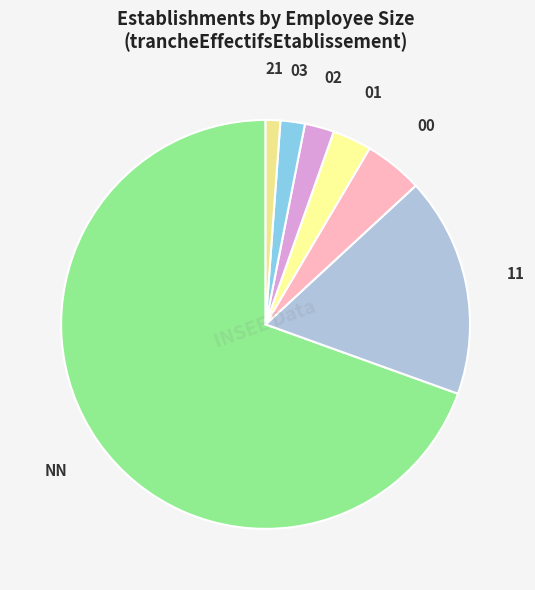

Which category has the smallest portion of the pie?

21